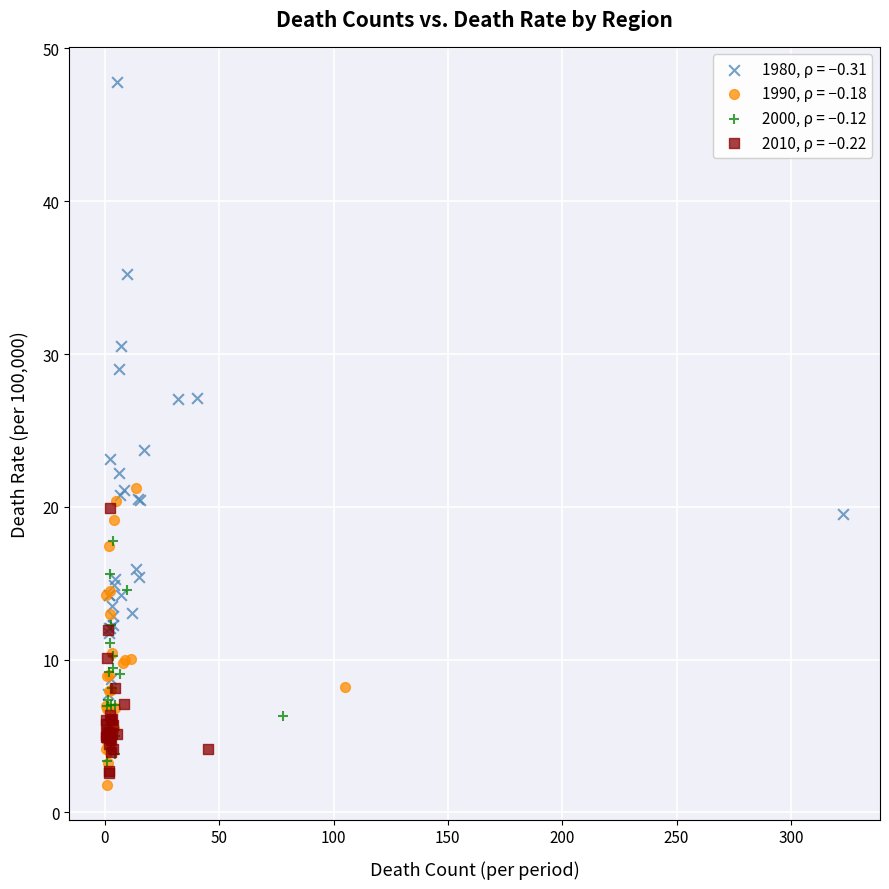

Which series has the widest spread of Y values?

1980, ρ = −0.31